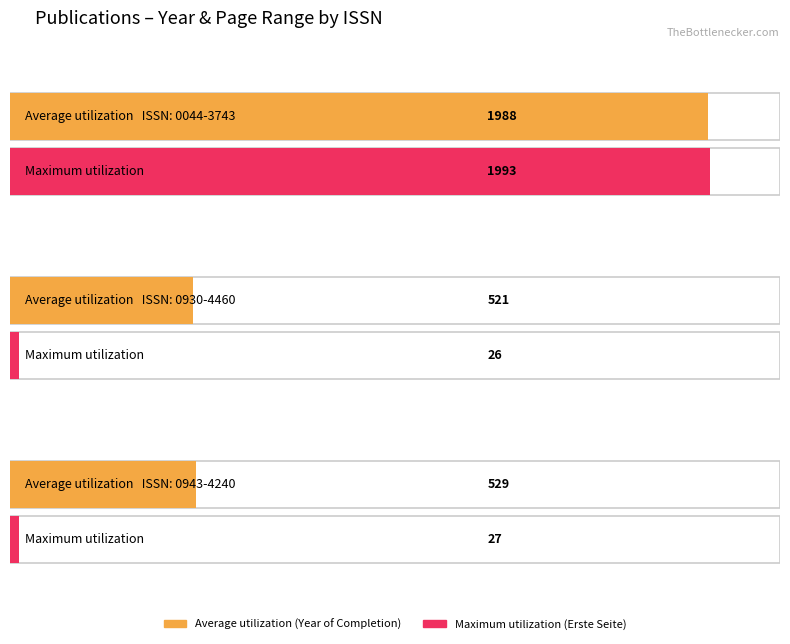

What is the total value across all series at 0044-3743?

3981